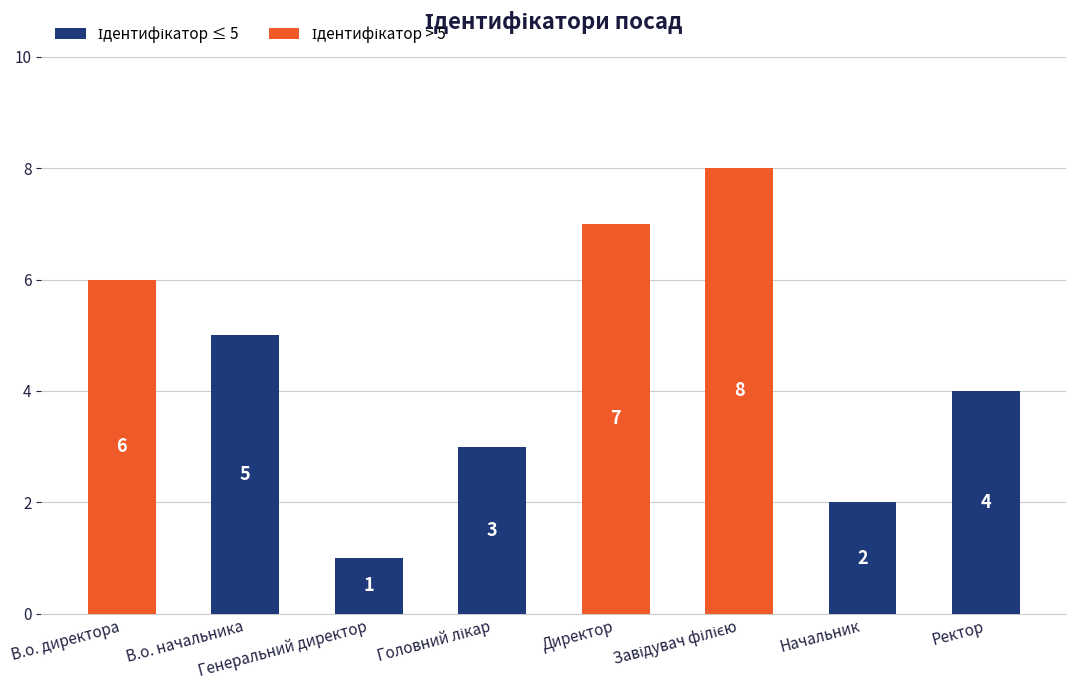

What is the maximum value shown in the chart?

8